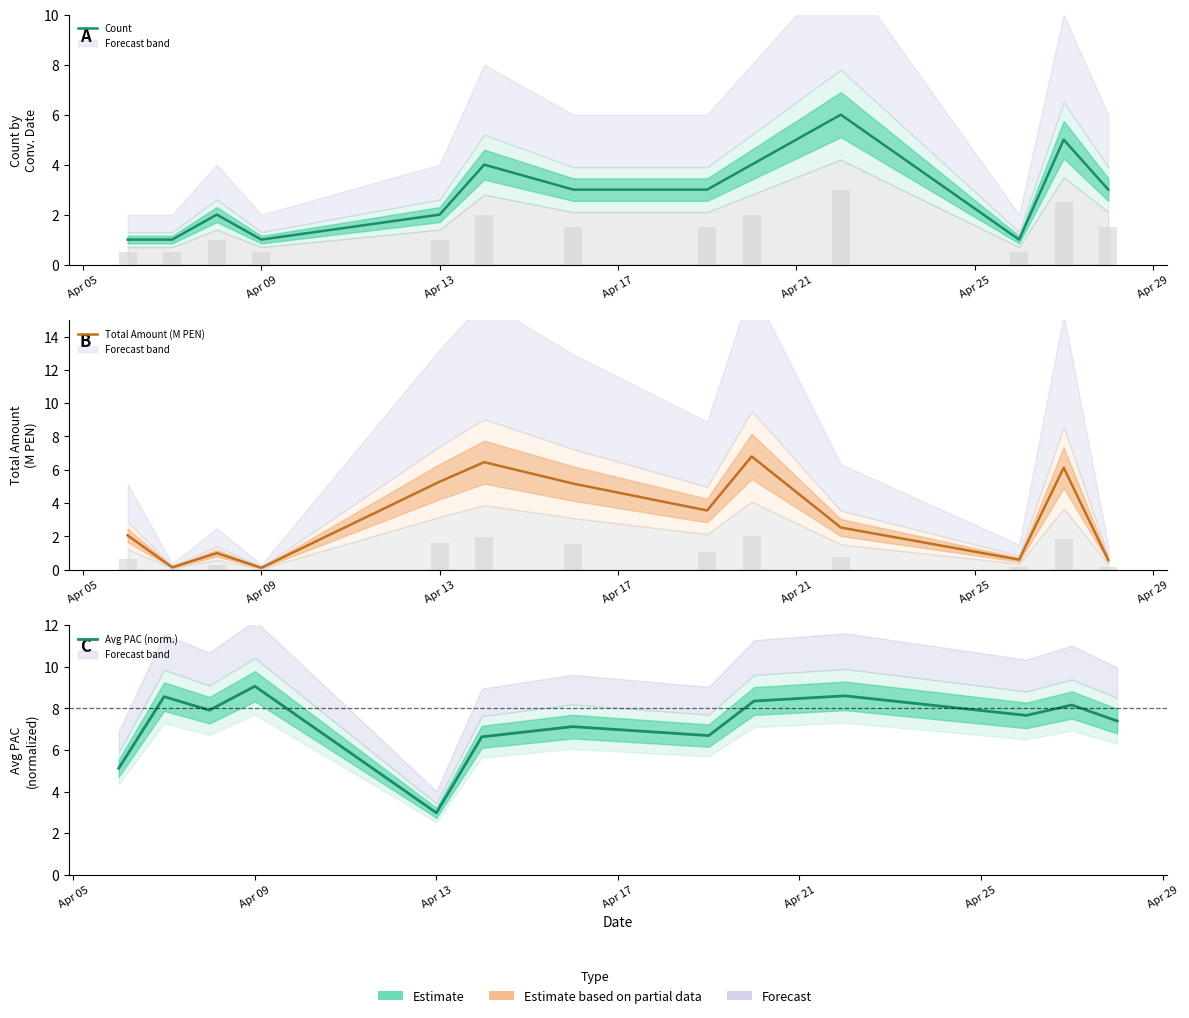

At which label does Total Amount (M PEN) first exceed 2?

Apr 05